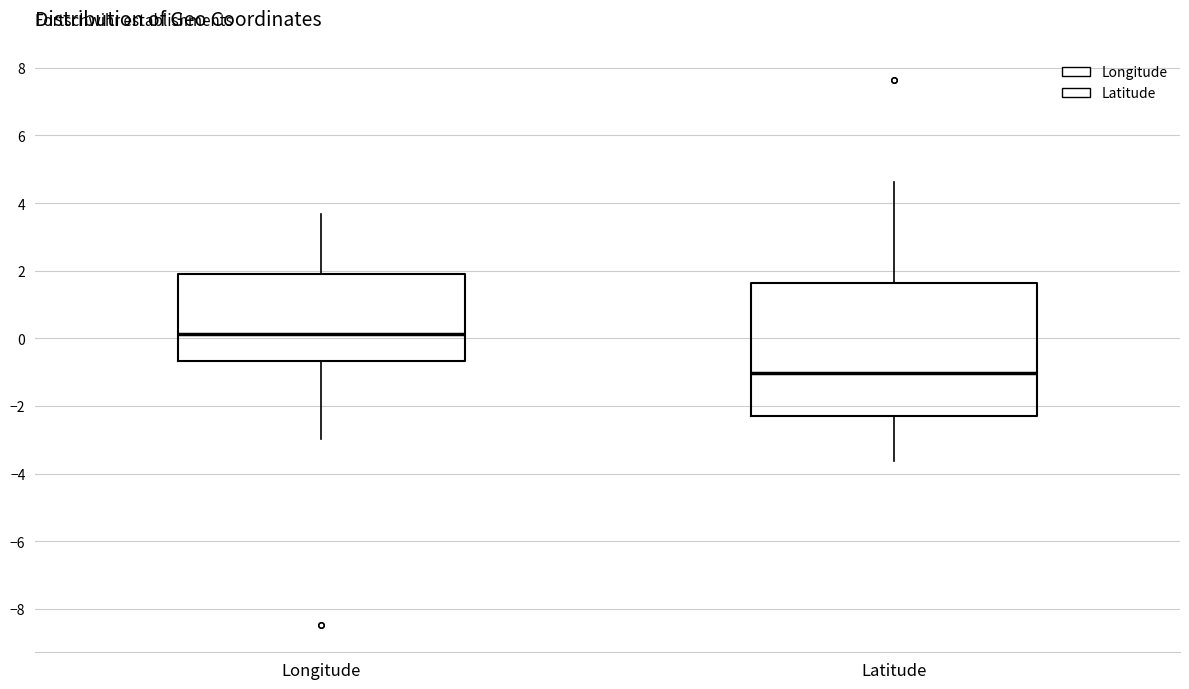

Reading left to right, transcribe this box plot: for each box, give where its median line is, the range the box spans, and where its two whiskers end, as read against the y-axis. The values are not printed on the chart, so give them approximately, as read against the axis.

Longitude: median 0.2, box -0.6 to 2.0, whiskers -3.0 to 3.6
Latitude: median -1.0, box -2.2 to 1.6, whiskers -3.6 to 4.6